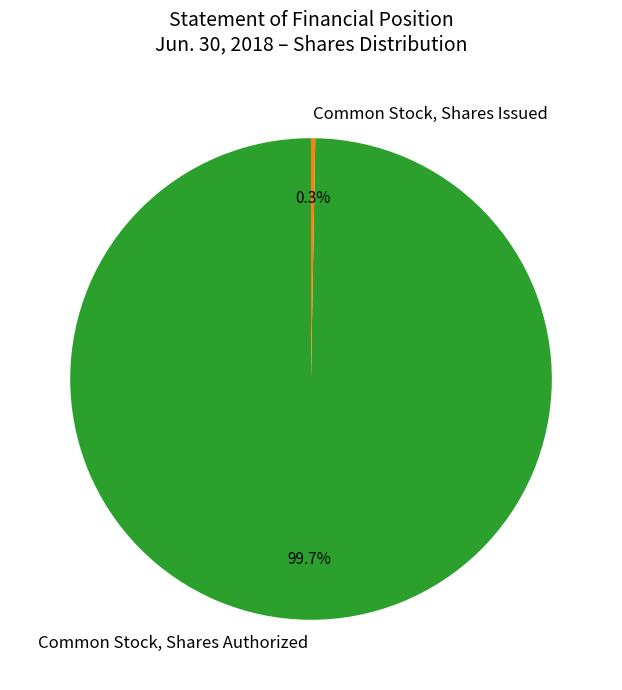

Count the number of slices in the pie.

2